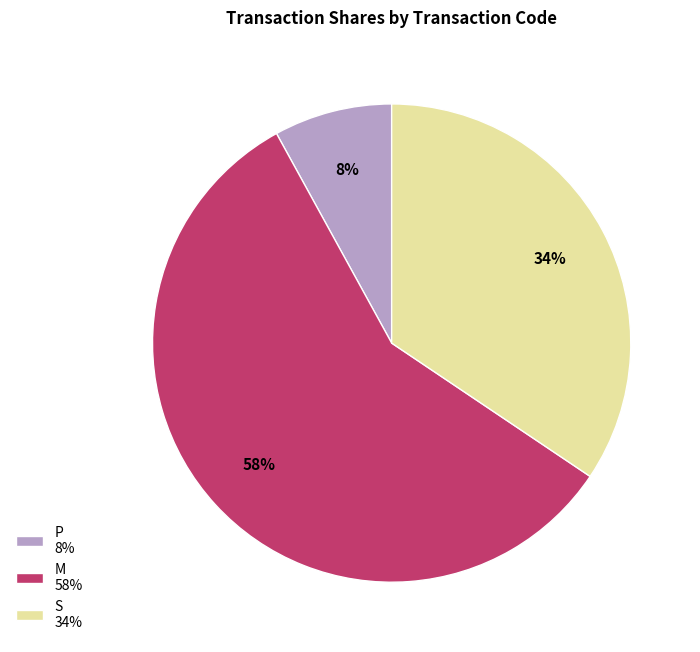

Rank the categories by value from lowest to highest.

P 8%, S 34%, M 58%